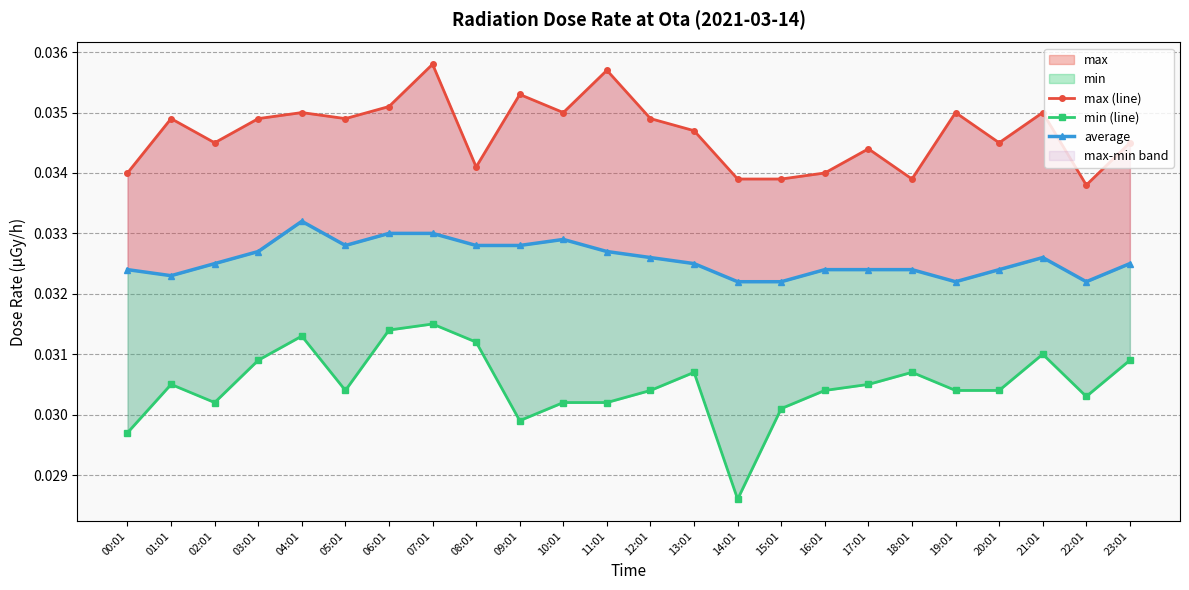

The average series shows 0.0 at 02:01. True or false?

True